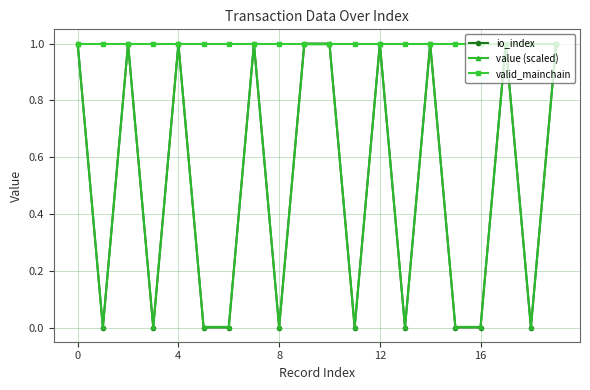

What is the value of the valid_mainchain point at the 14th from the left?

1.0